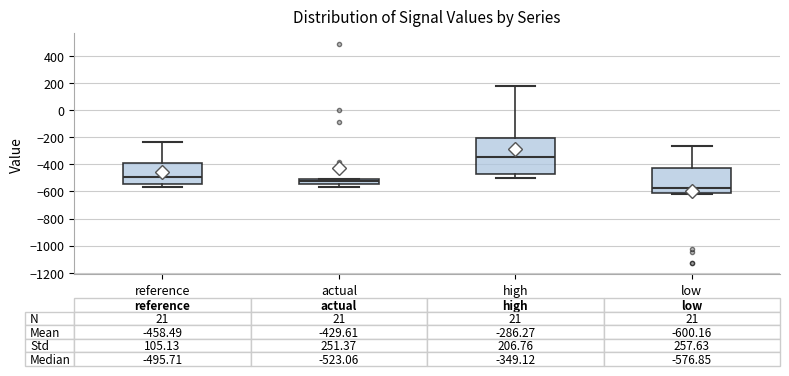

Which box's median line is the lowest?

low